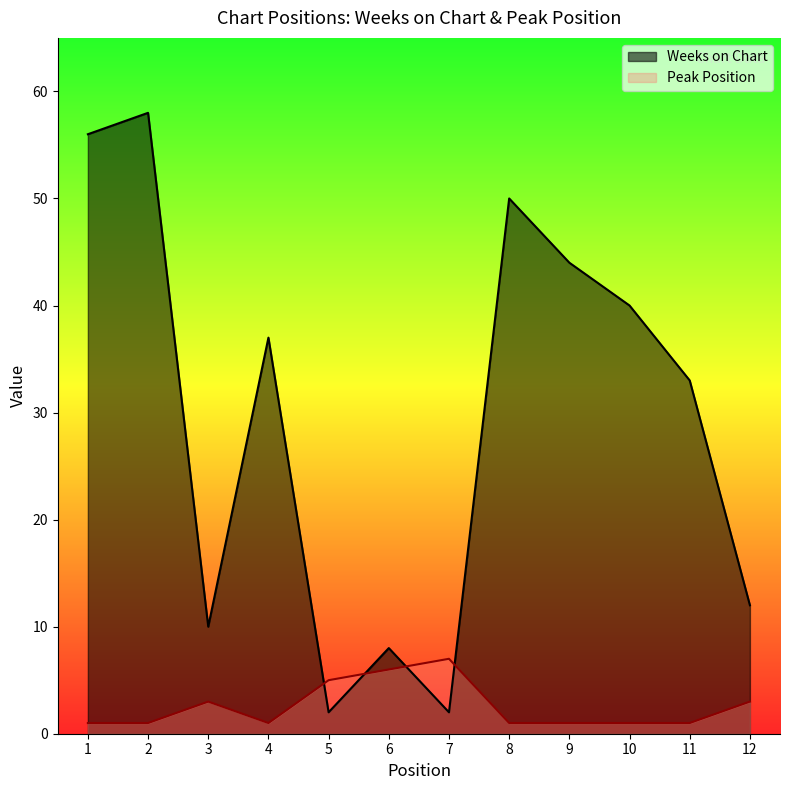

At which category is the sum across all series the highest?

2